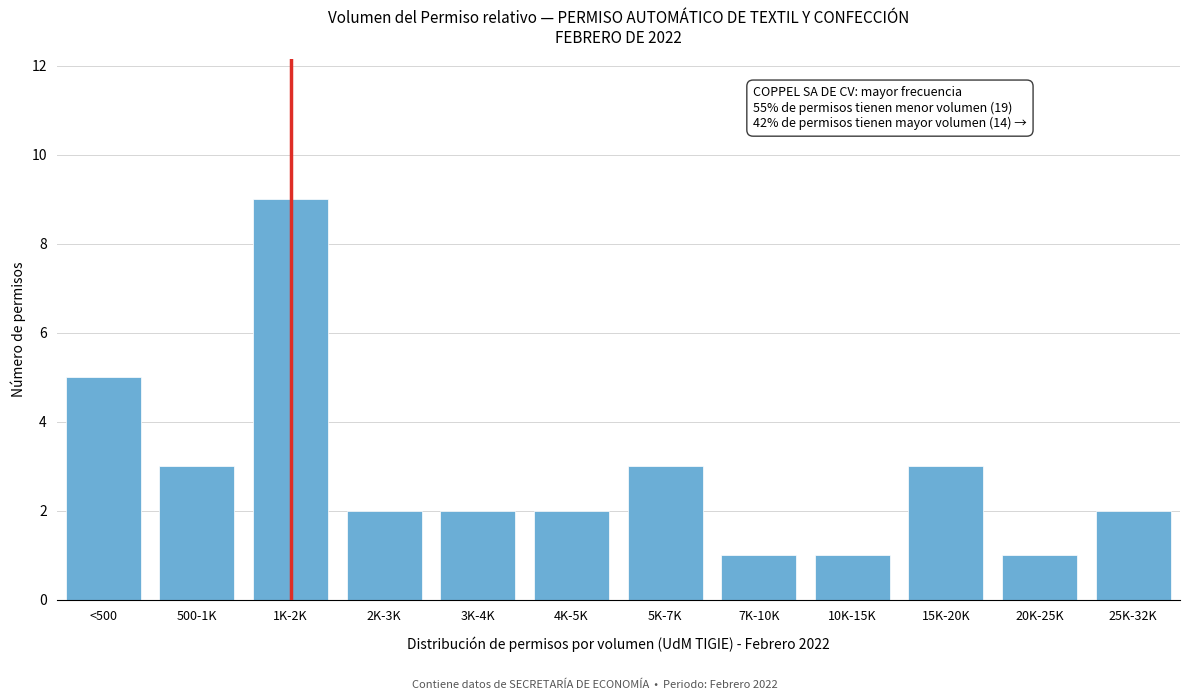

Reading right to left, transcribe all the data shown in this chart.

2	1	3	1	1	3	2	2	2	9	3	5